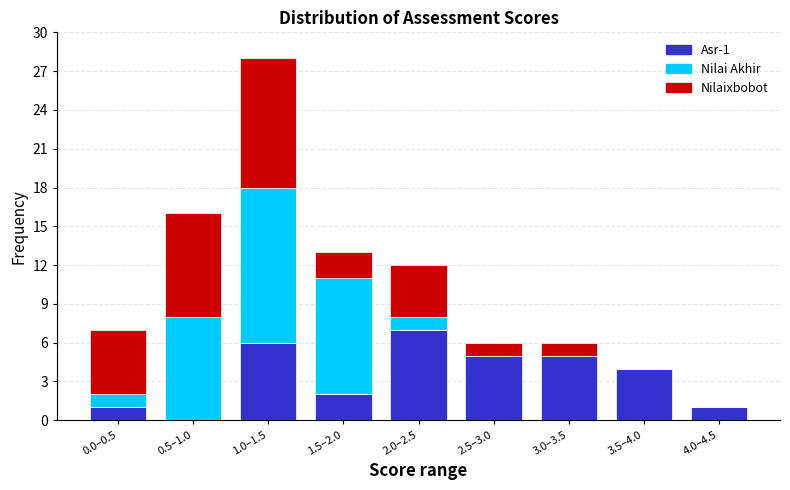

Reading left to right, list the values for the Asr-1 series.

0.0–0.5=1	0.5–1.0=0	1.0–1.5=6	1.5–2.0=2	2.0–2.5=7	2.5–3.0=5	3.0–3.5=5	3.5–4.0=4	4.0–4.5=1